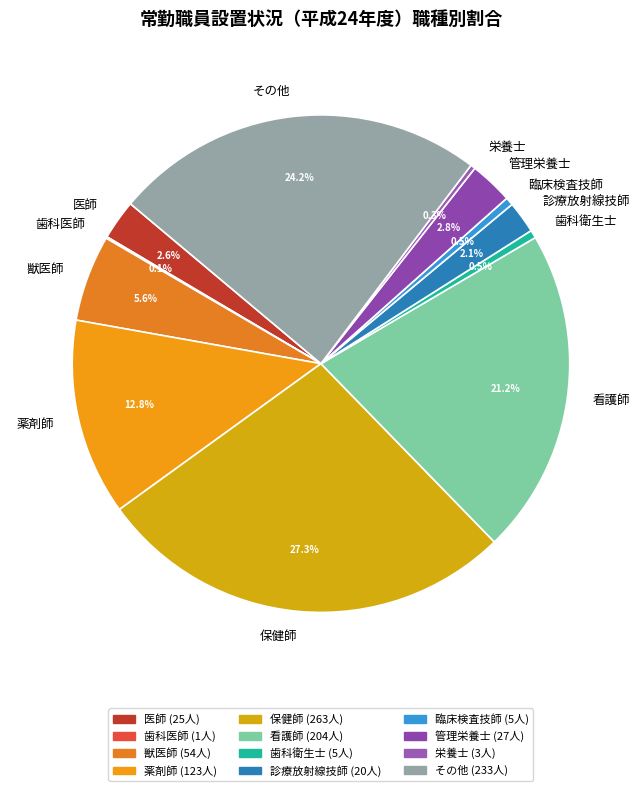

Does any single category account for the majority?

No